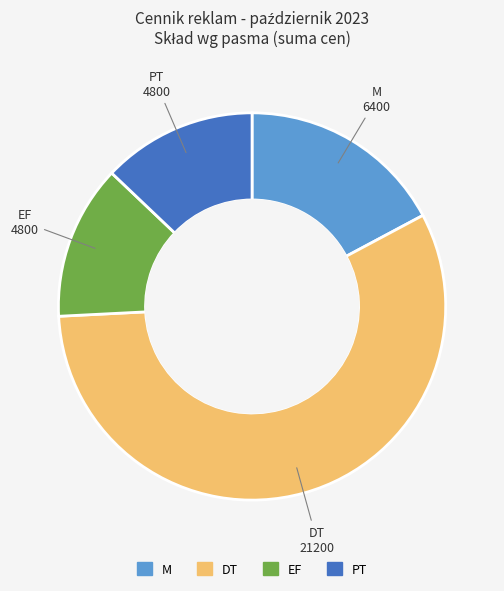

Which has a higher value, M or DT?

DT